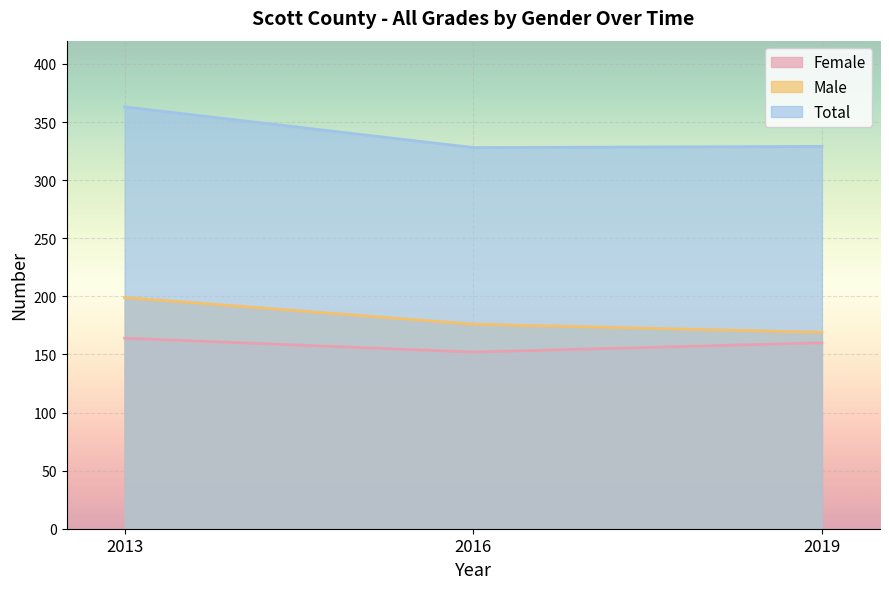

Reading right to left, what are all the values shown in this chart?

Female: 2019=160	2016=152	2013=164
Male: 2019=169	2016=176	2013=199
Total: 2019=329	2016=328	2013=363